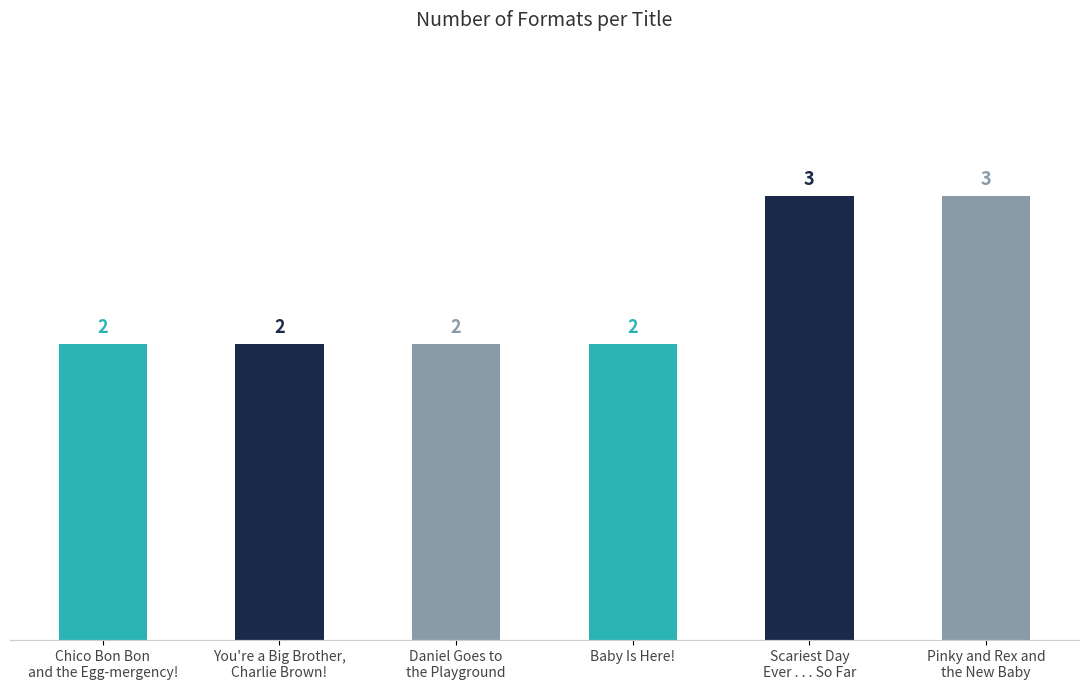

What is the greatest value displayed?

3